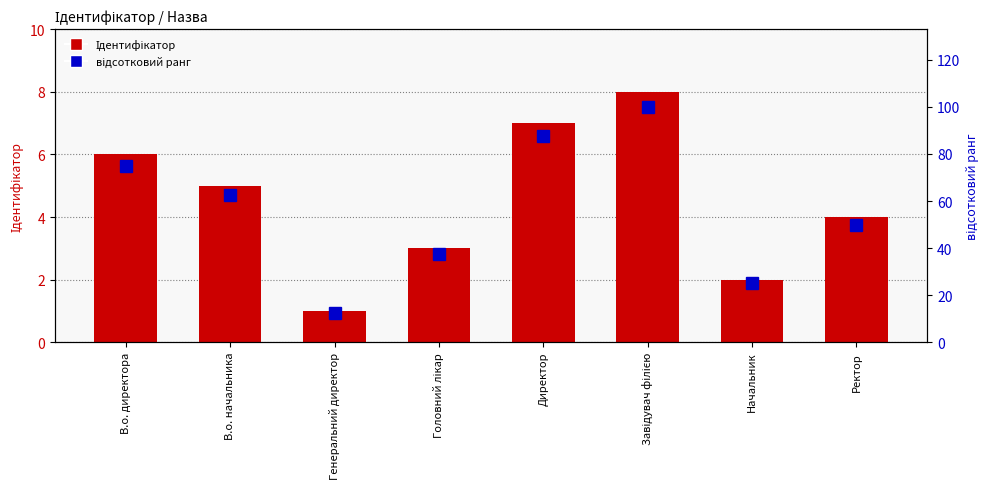

True or false: відсотковий ранг has a value of 37.5 at Головний лікар.

True